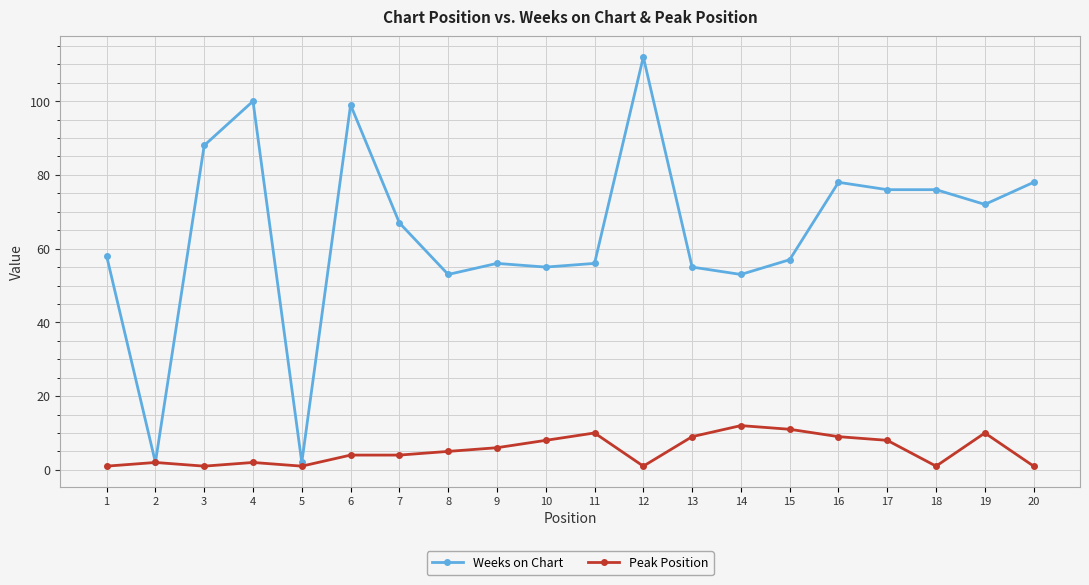

Where is the first local minimum for Weeks on Chart?

2